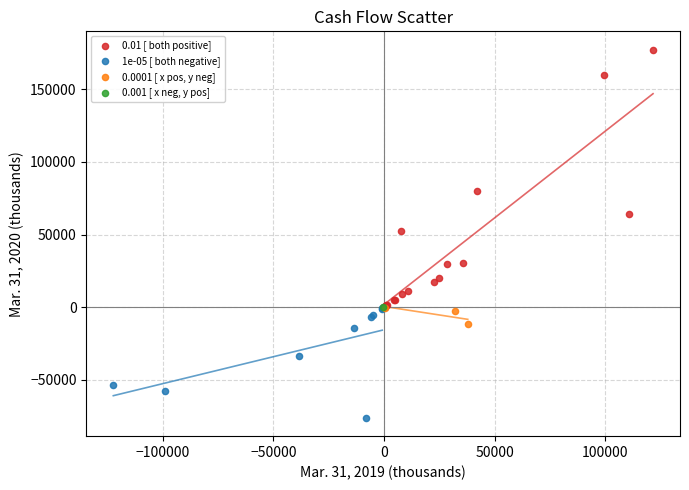

What are all the series names shown in the legend?

0.01 [ both positive], 1e-05 [ both negative], 0.0001 [ x pos, y neg], 0.001 [ x neg, y pos]